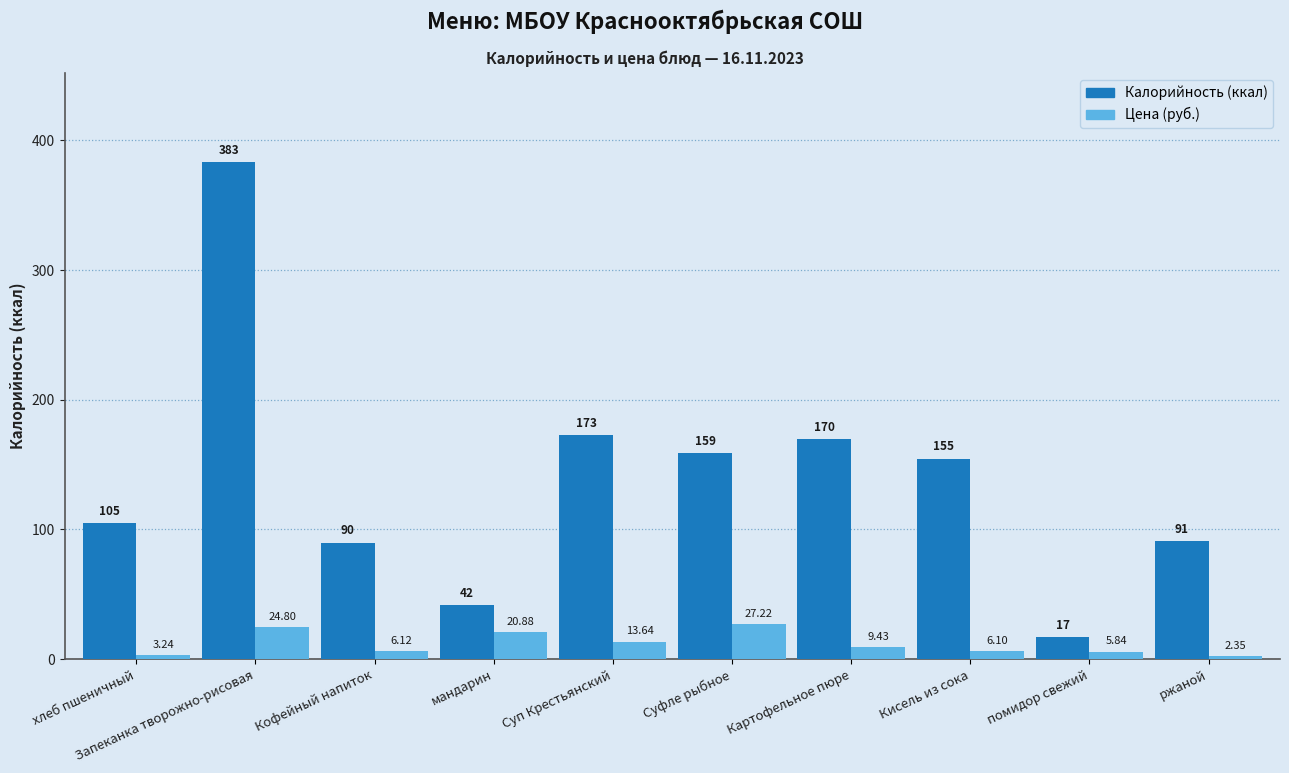

At which category is the sum across all series the highest?

Запеканка творожно-рисовая